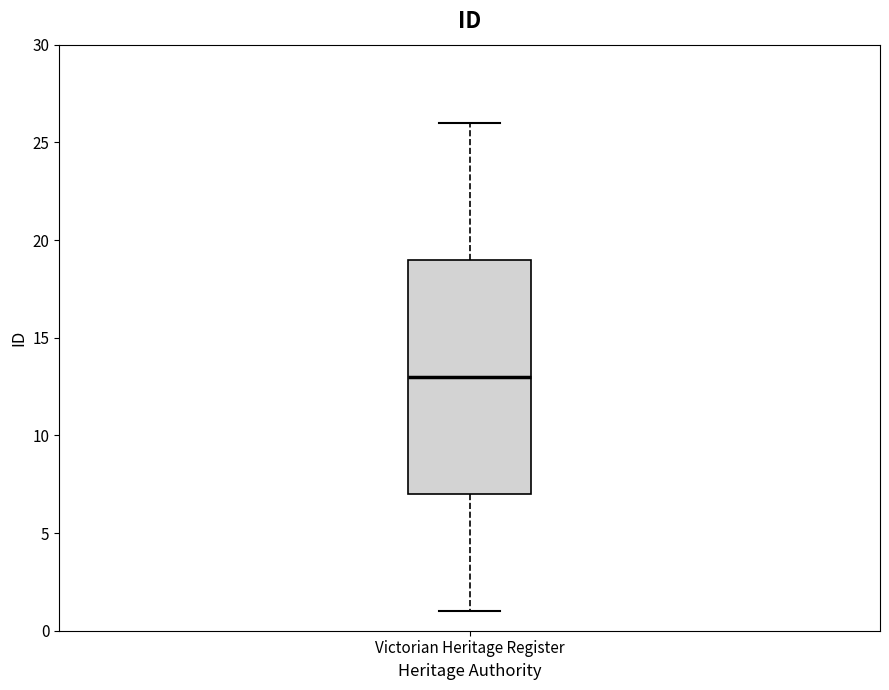

Read this box plot against the y-axis: the position of the median line, the range covered by the box, and the ends of both whiskers. The values are not printed on the chart, so give them approximately, as read against the axis.

median 13, box 7 to 19, whiskers 1 to 26